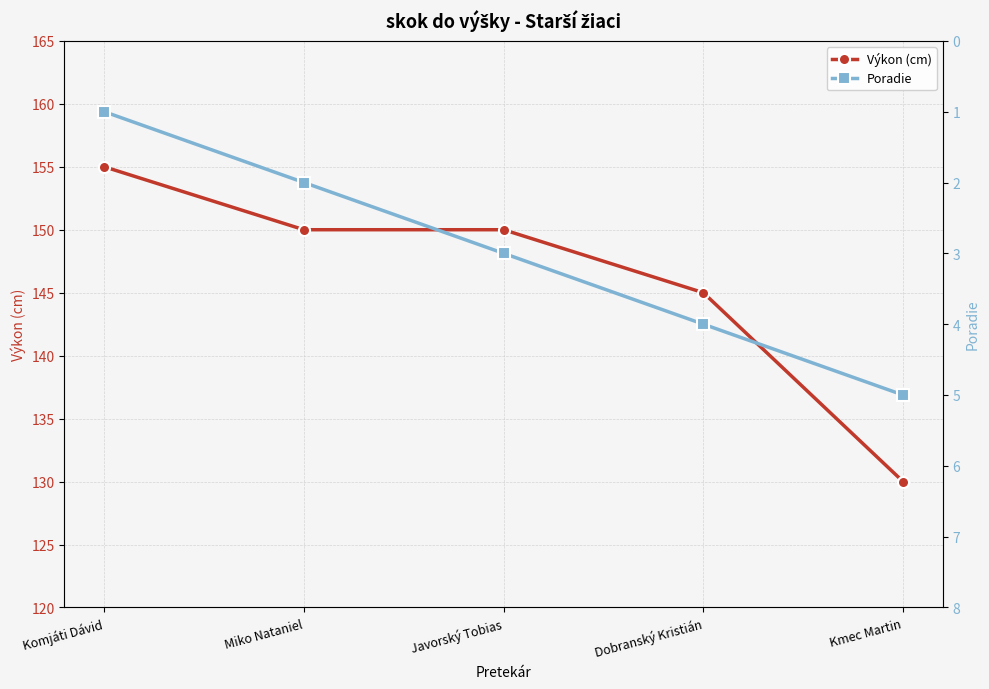

Which series has the largest total across all categories?

Výkon (cm)